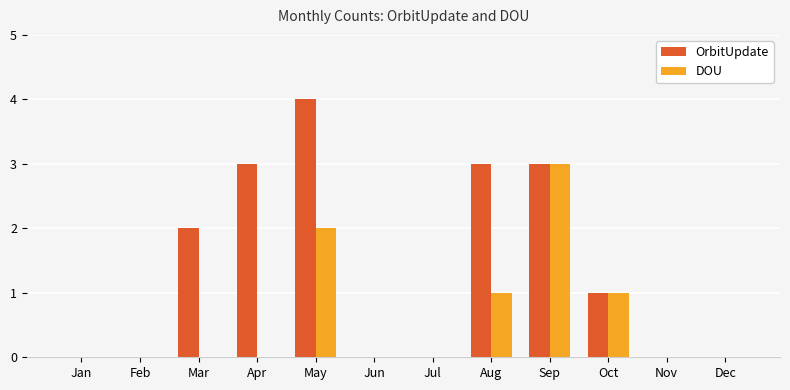

The value of OrbitUpdate at Oct is 1. True or false?

True